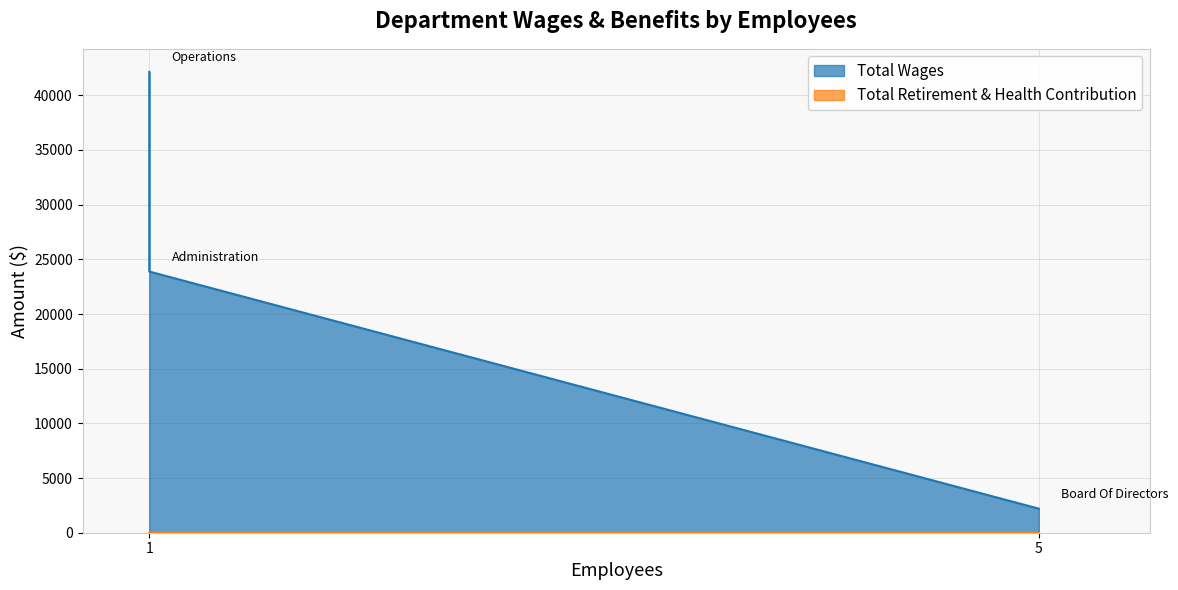

The value at 5 is 1041. True or false?

False